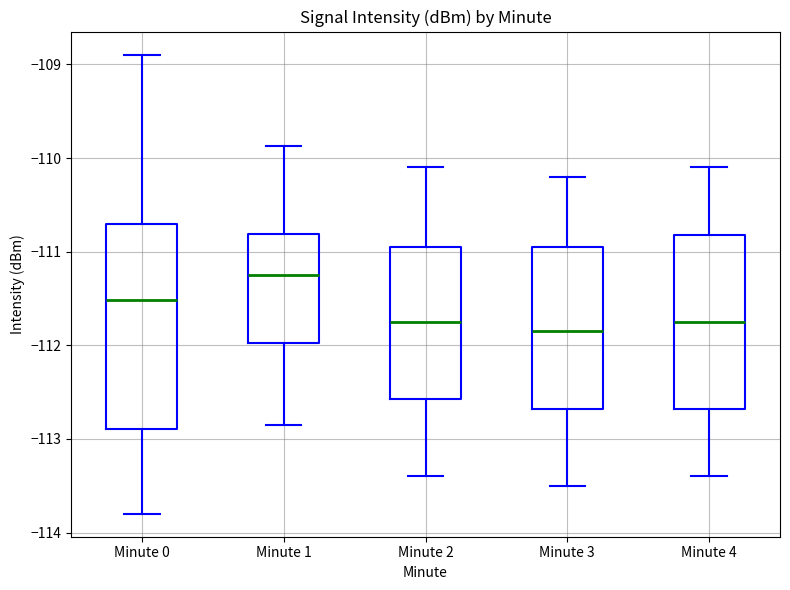

Reading left to right, transcribe this box plot: for each box, give where its median line is, the range the box spans, and where its two whiskers end, as read against the y-axis. The values are not printed on the chart, so give them approximately, as read against the axis.

Minute 0: median -111.5, box -112.9 to -110.7, whiskers -113.8 to -108.9
Minute 1: median -111.2, box -112.0 to -110.8, whiskers -112.8 to -109.9
Minute 2: median -111.7, box -112.6 to -110.9, whiskers -113.4 to -110.1
Minute 3: median -111.8, box -112.7 to -110.9, whiskers -113.5 to -110.2
Minute 4: median -111.7, box -112.7 to -110.8, whiskers -113.4 to -110.1